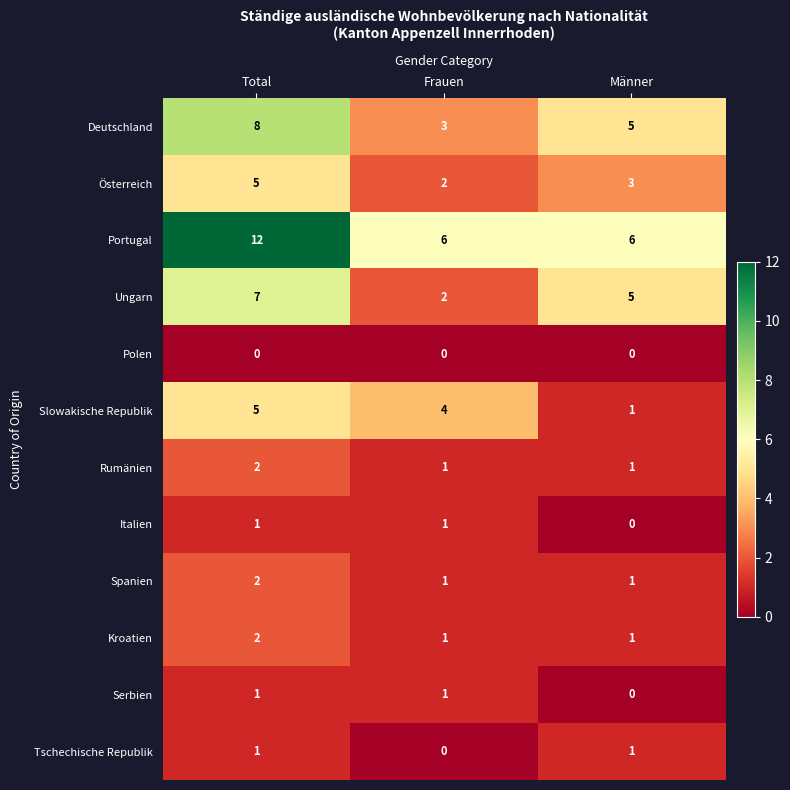

Which series has the largest total across all categories?

Portugal